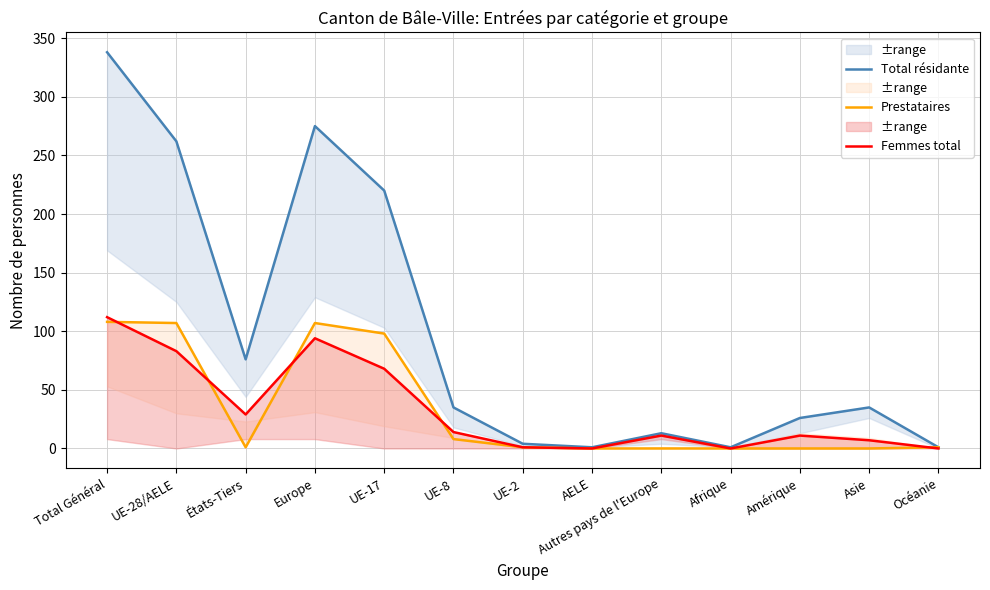

What is the maximum value shown in the chart?

338